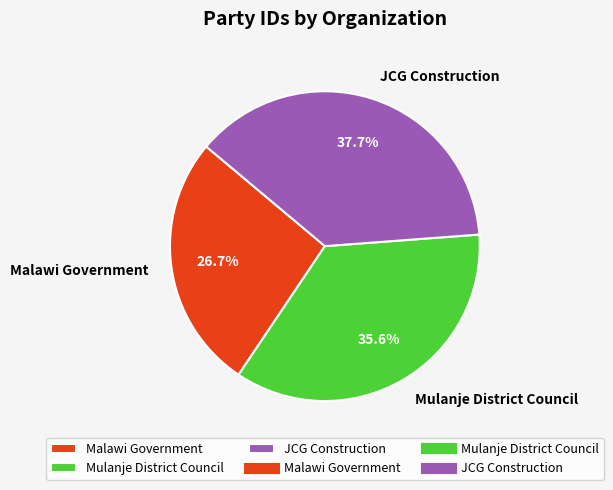

To the nearest percent, what is the combined percentage of Mulanje District Council and JCG Construction?

73%